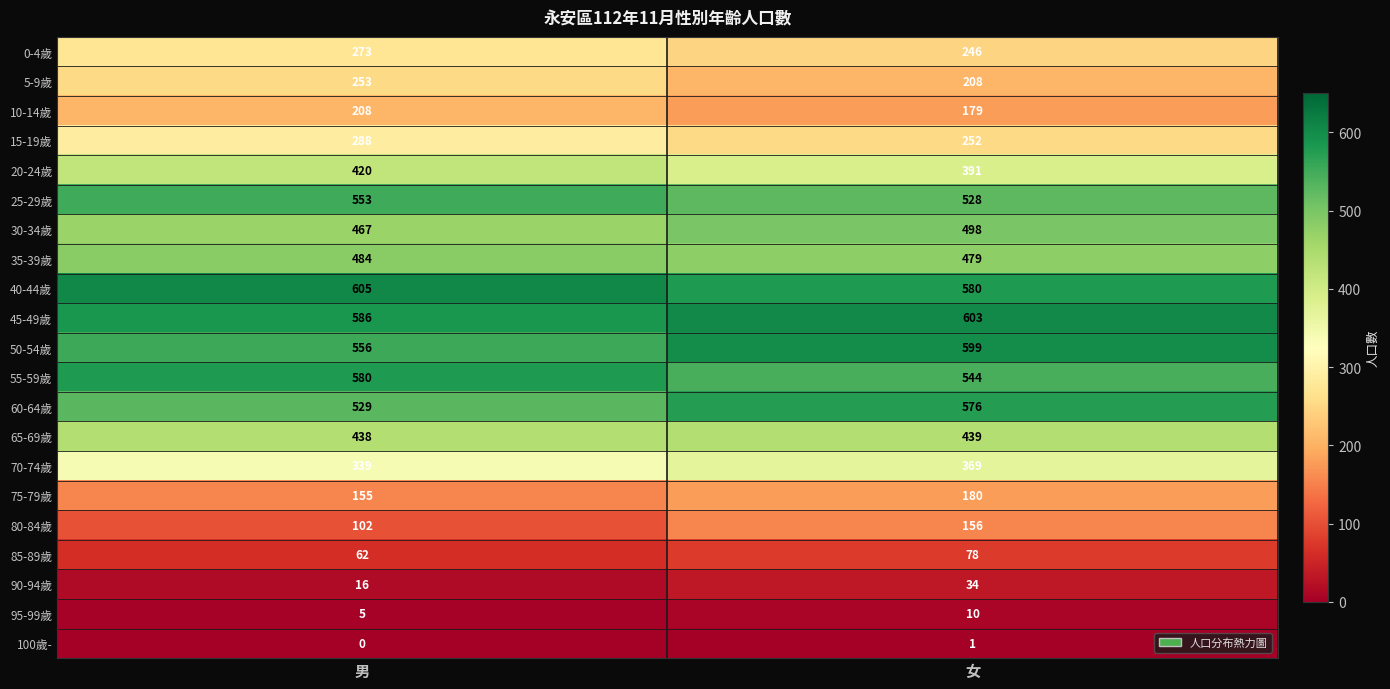

Which series has the largest range (max minus min)?

80-84歲